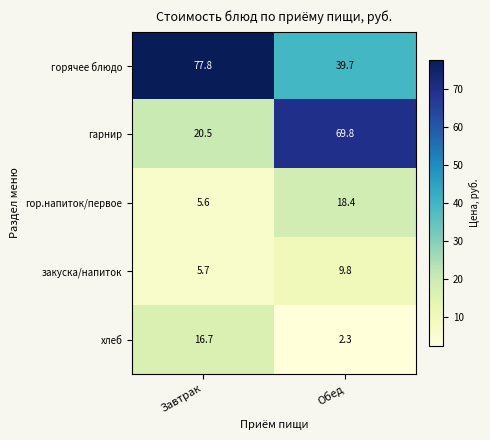

At which category is the sum across all series the highest?

Обед